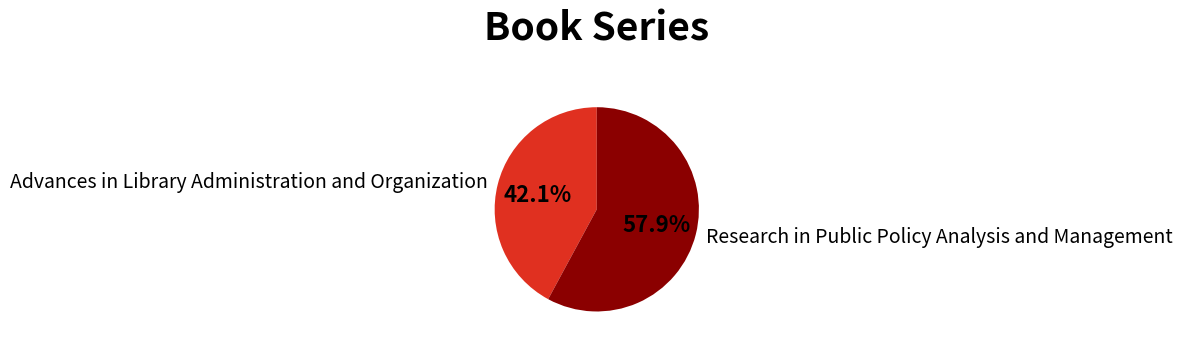

Is the sum of Advances in Library Administration and Organization and Research in Public Policy Analysis and Management greater than half?

Yes